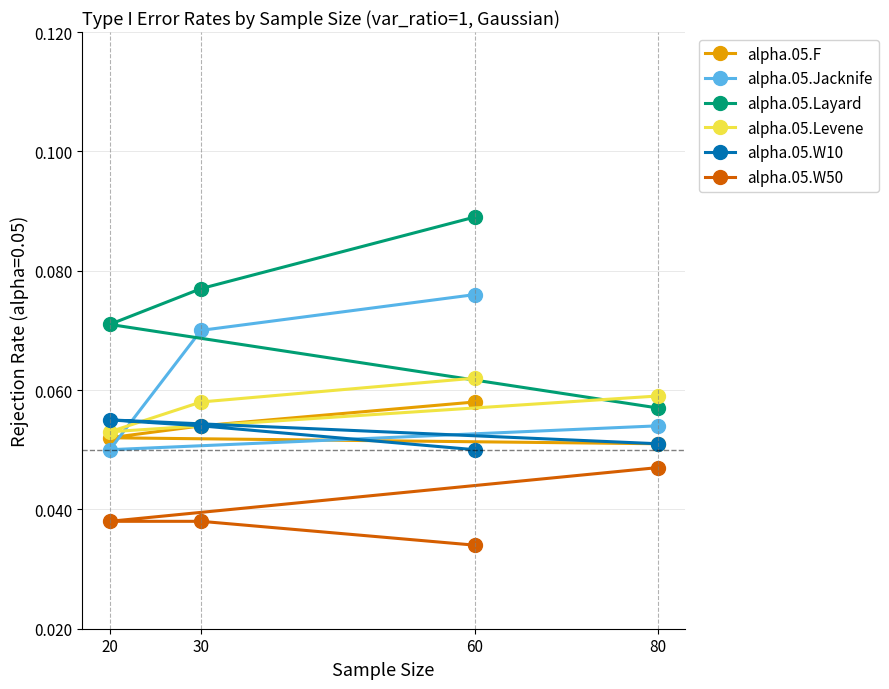

Is the value of alpha.05.W50 at 30 greater than the value of alpha.05.F at 60?

No